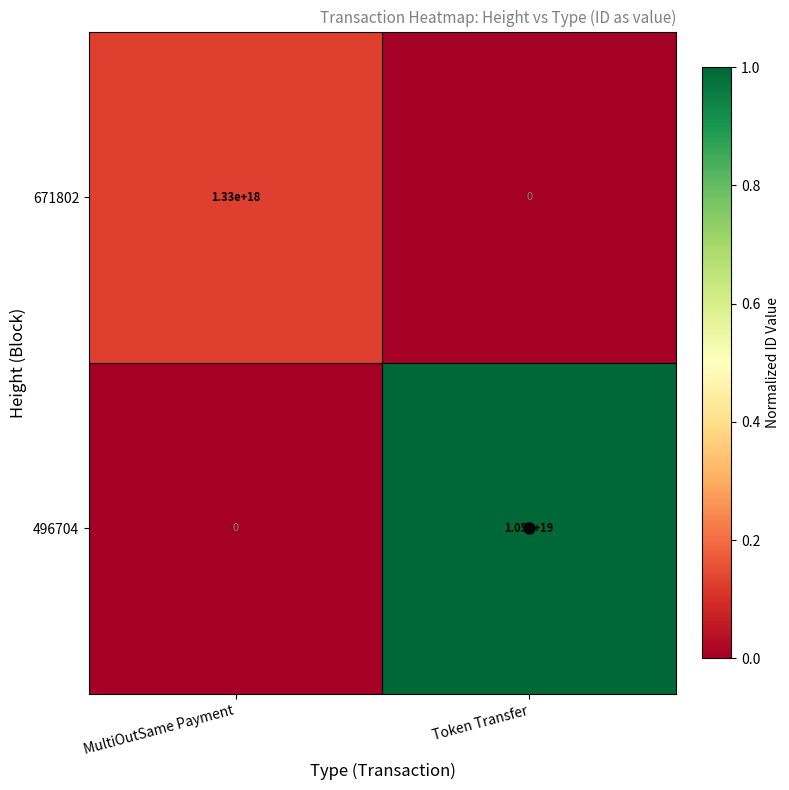

Which series changed the most between MultiOutSame Payment and Token Transfer?

496704